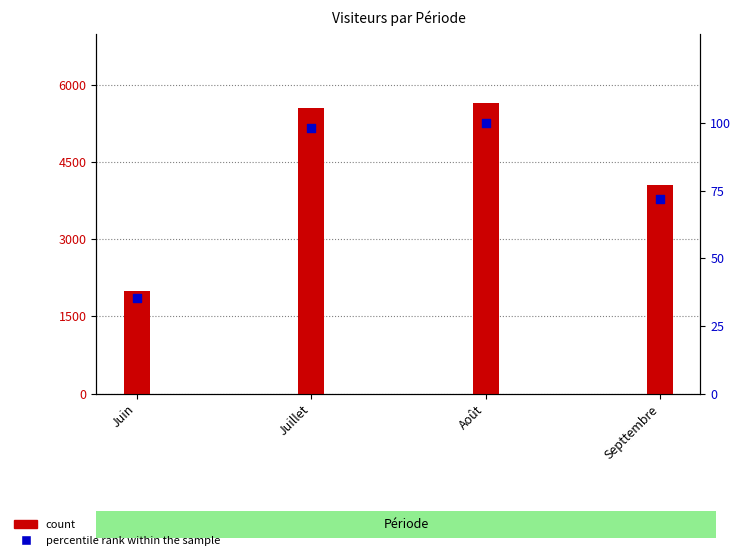

Which series has the largest total across all categories?

count